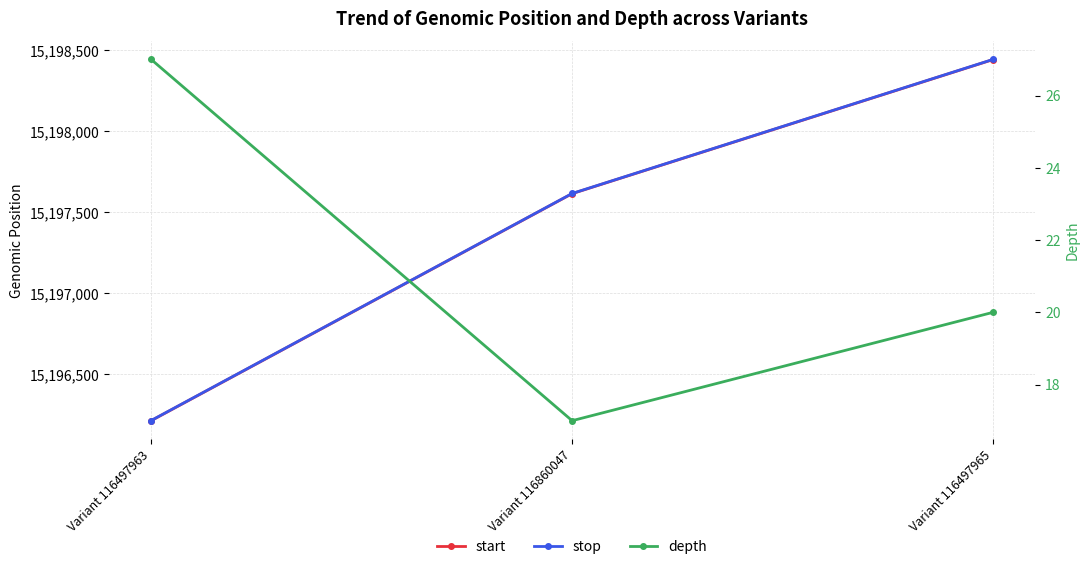

Reading right to left, list all the values displayed in this chart.

start: Variant 116497965=15198444	Variant 116860047=15197616	Variant 116497963=15196214
stop: Variant 116497965=15198445	Variant 116860047=15197617	Variant 116497963=15196215
depth: Variant 116497965=20	Variant 116860047=17	Variant 116497963=27